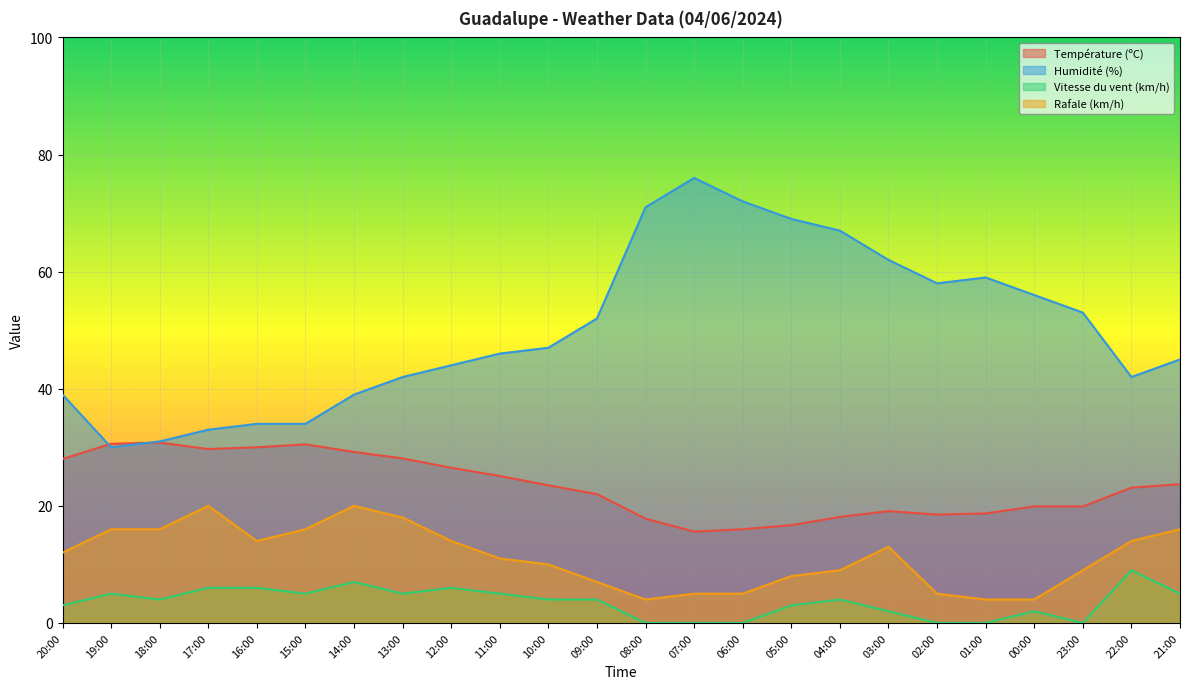

What is the label of the 14th point from the left?

07:00